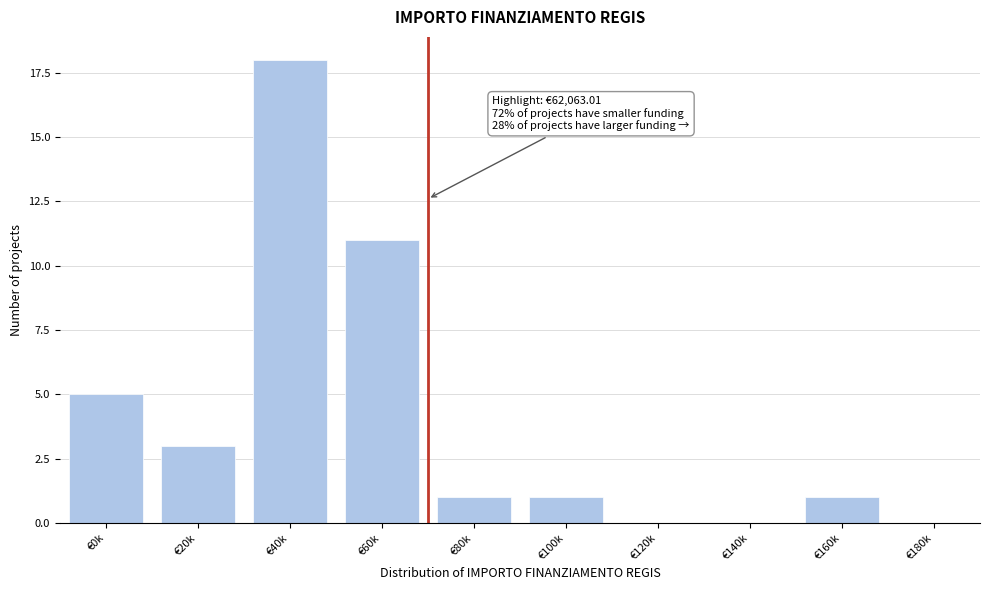

Reading left to right, what are all the values shown in this chart?

€0k=5	€20k=3	€40k=18	€60k=11	€80k=1	€100k=1	€120k=0	€140k=0	€160k=1